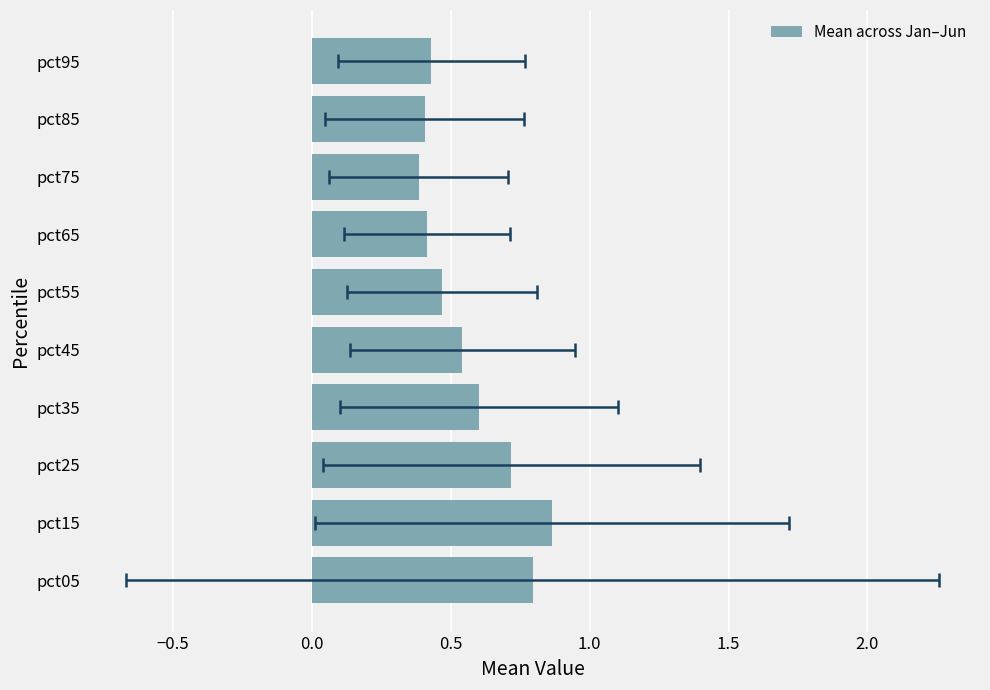

The chart shows a value of 0.4 at pct65. True or false?

True